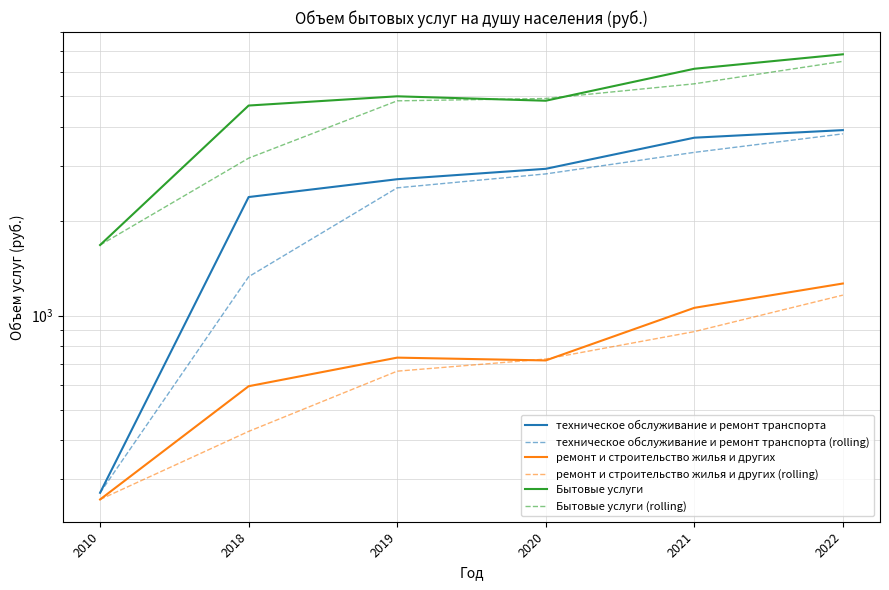

Which label corresponds to the largest value in the chart?

2022